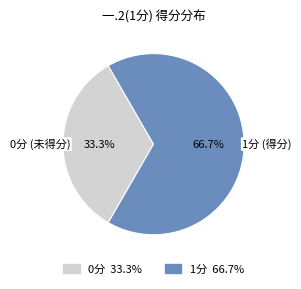

Rank the categories by value from highest to lowest.

1分 66.7%, 0分 33.3%